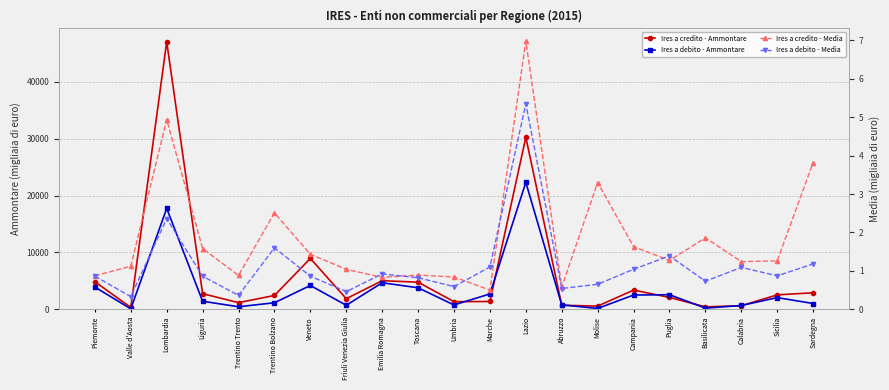

True or false: Ires a debito - Ammontare and Ires a debito - Media cross at least once.

False